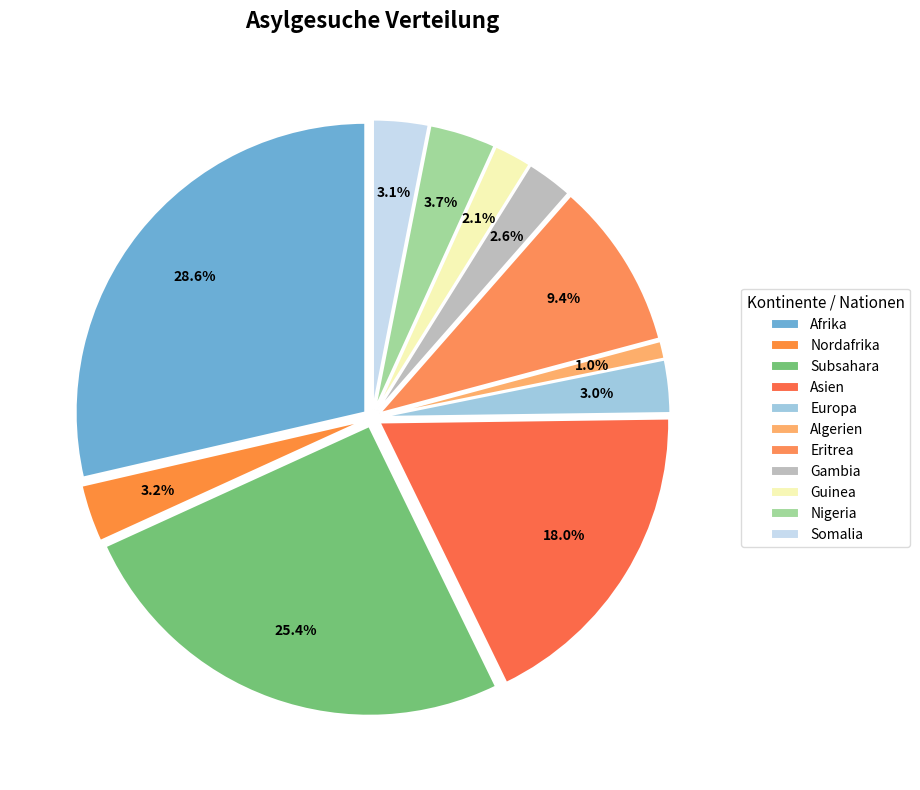

Count the number of slices in the pie.

11